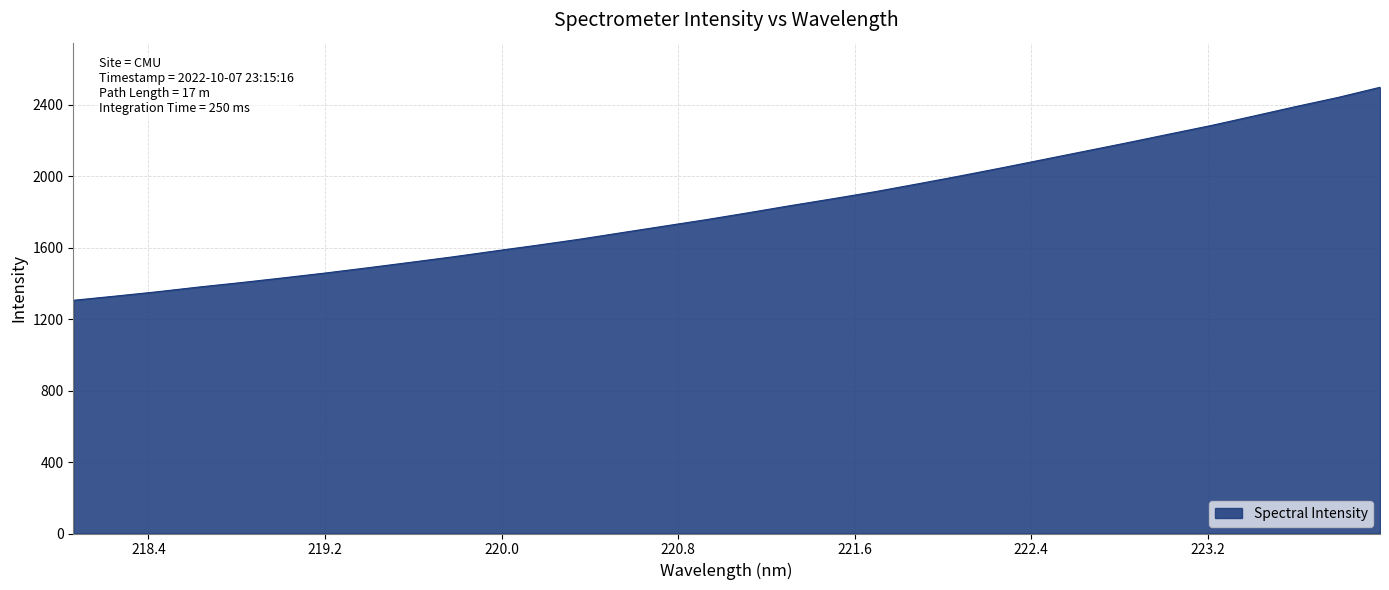

What is the greatest value displayed?

2498.9